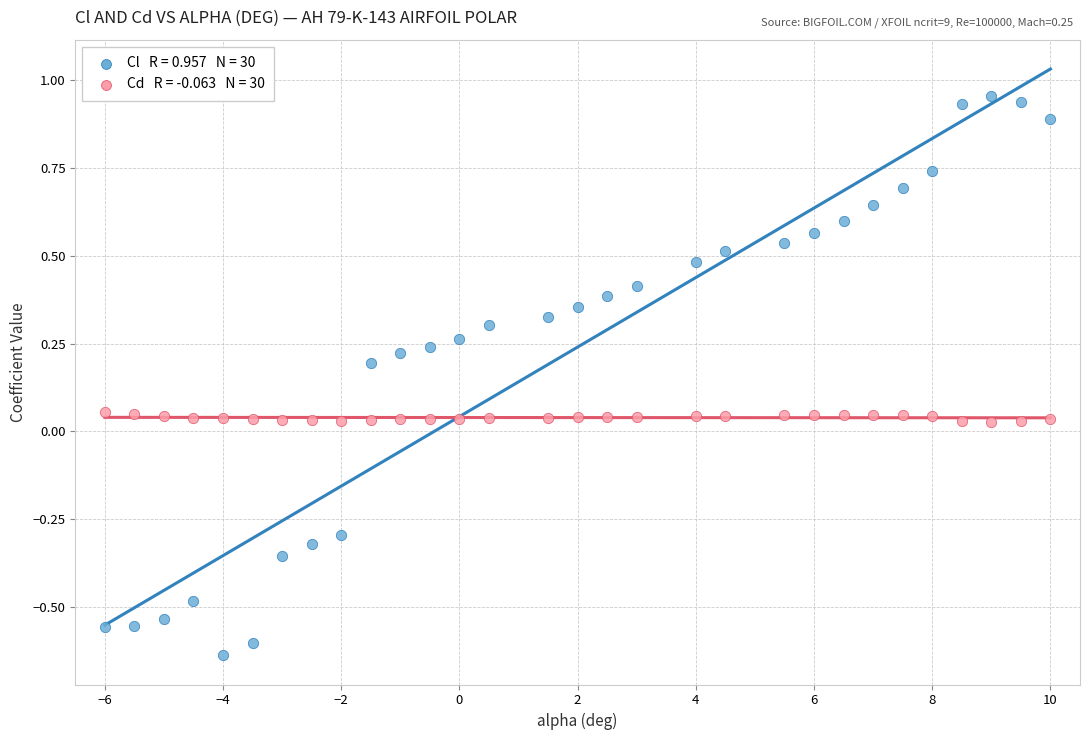

Across all data points, what is the range of Y values (max minus min)?

1.6